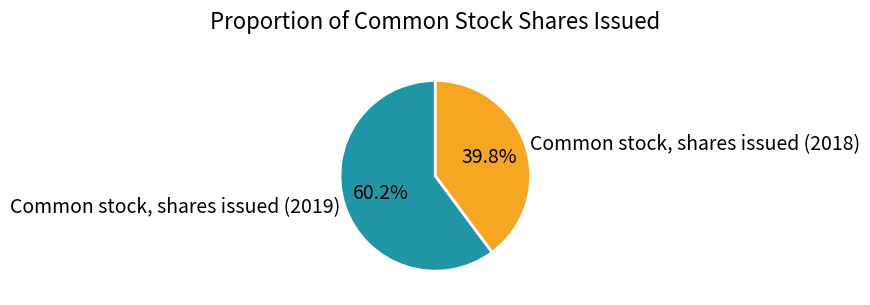

Rank the categories by value from highest to lowest.

Common stock, shares issued (2019), Common stock, shares issued (2018)